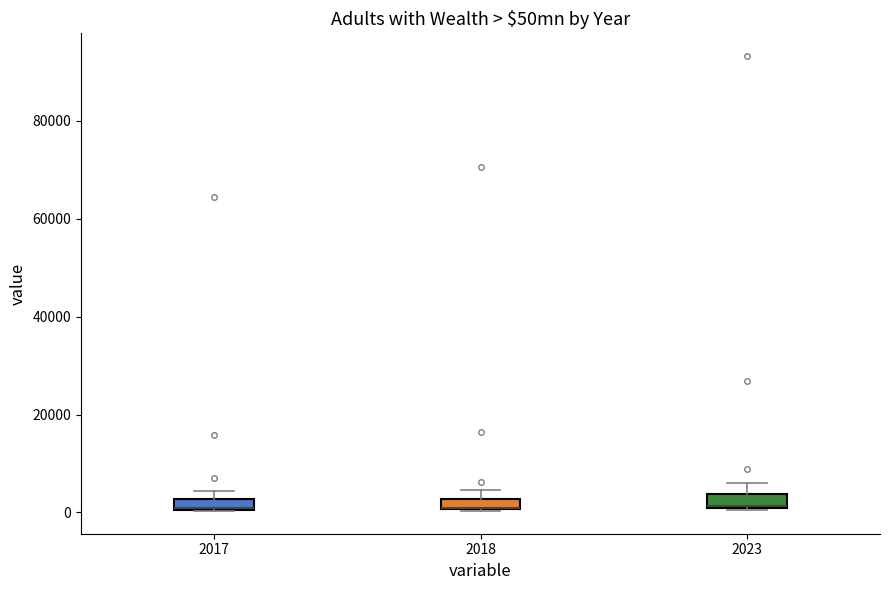

Where is the lower edge of the box at x = 2017 on the y-axis? The values are not printed on the chart, so give them approximately, as read against the axis.

0